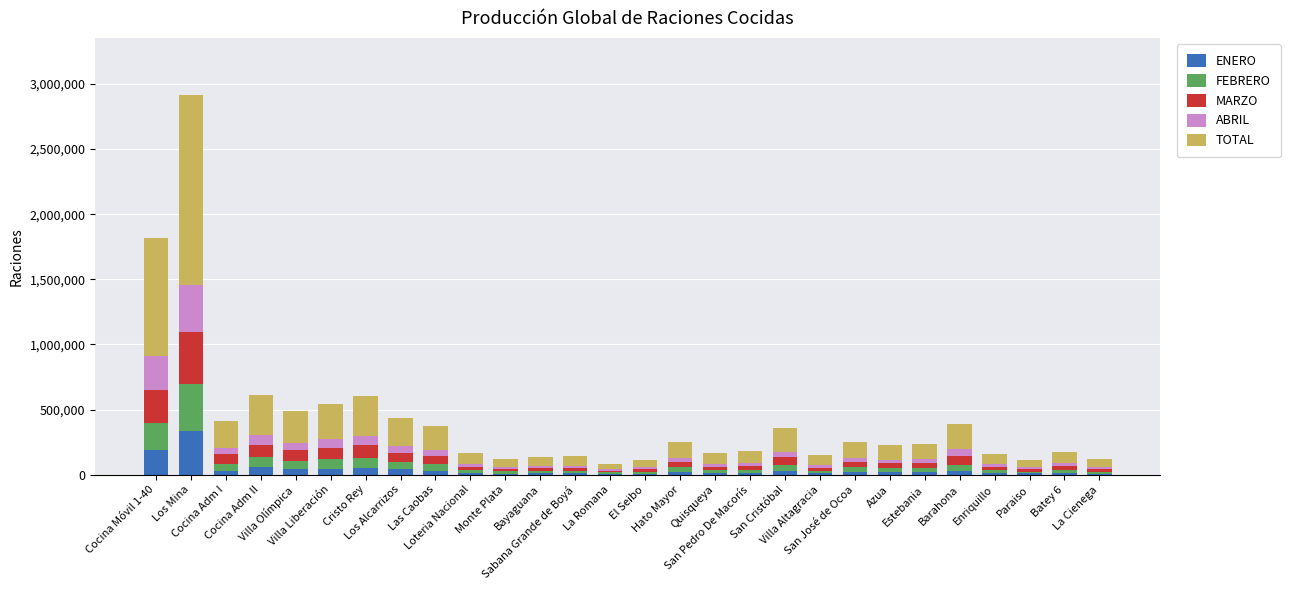

What is the highest value of the ENERO series?

336003